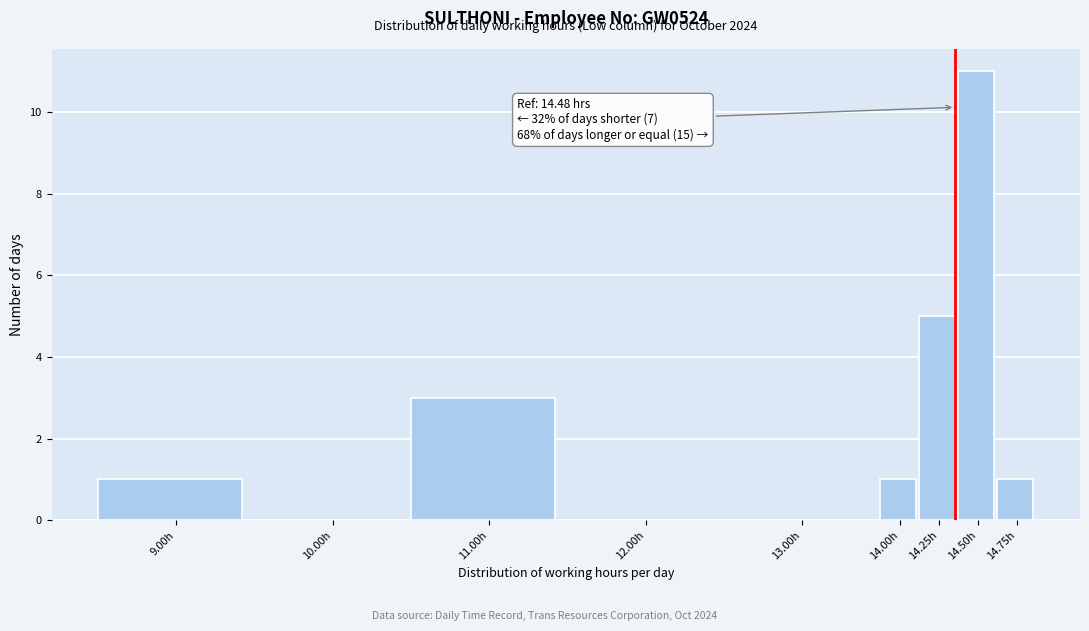

Reading left to right, extract all data points from this chart.

9.00h=1	10.00h=0	11.00h=3	12.00h=0	13.00h=0	14.00h=1	14.25h=5	14.50h=11	14.75h=1